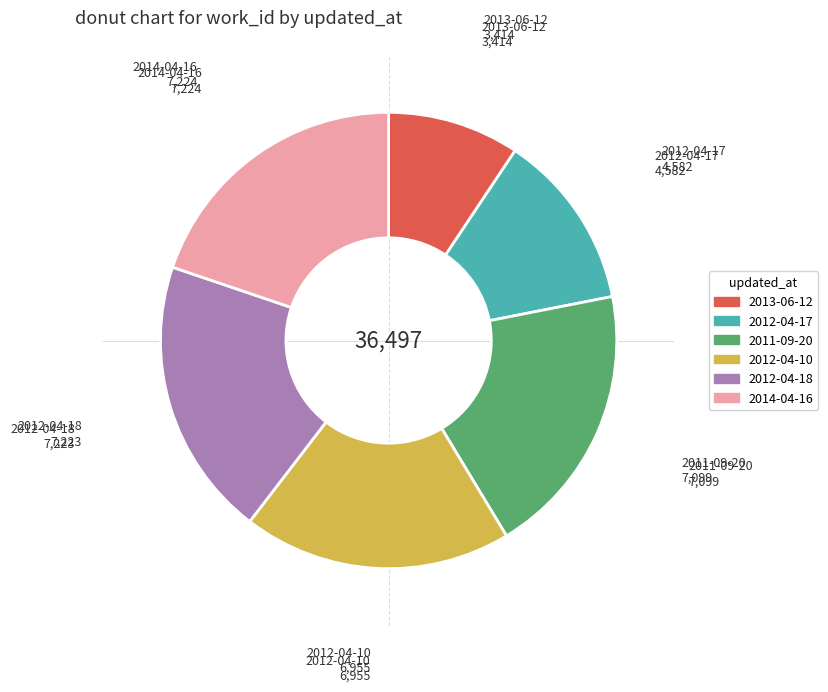

True or false: 2011-09-20 accounts for 19% of the total.

True